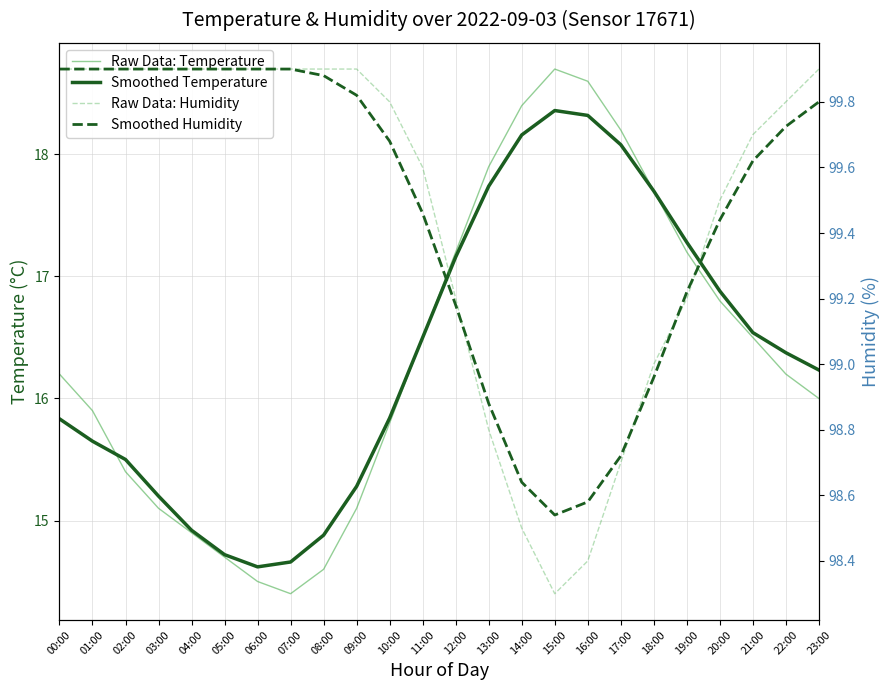

Is the value of Smoothed Humidity at 09:00 greater than the value of Raw Data: Humidity at 03:00?

No